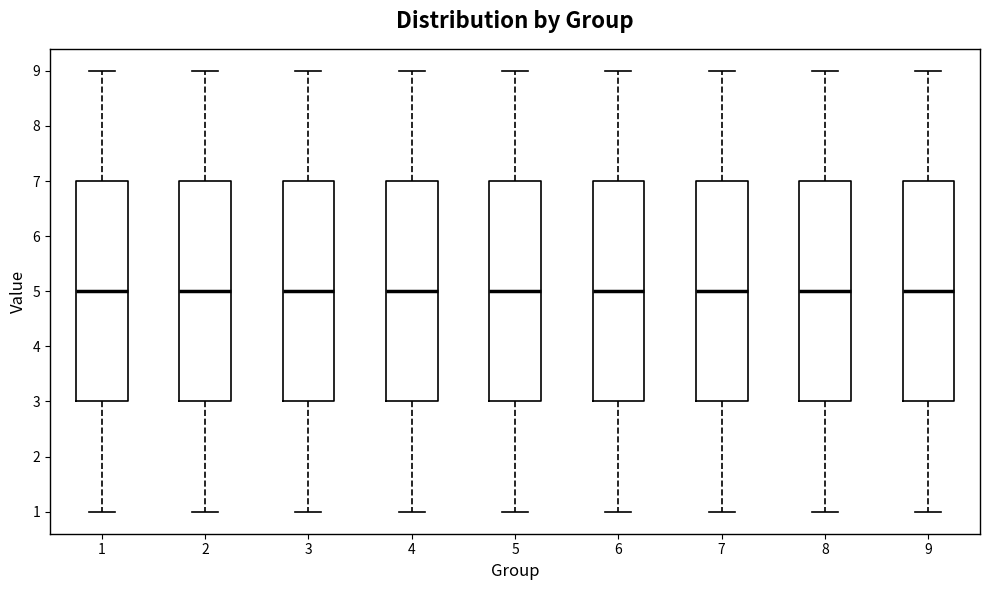

Reading left to right, read every box against the y-axis: the position of its median line, the range the box covers, and the ends of its whiskers. The values are not printed on the chart, so give them approximately, as read against the axis.

1: median 5, box 3 to 7, whiskers 1 to 9
2: median 5, box 3 to 7, whiskers 1 to 9
3: median 5, box 3 to 7, whiskers 1 to 9
4: median 5, box 3 to 7, whiskers 1 to 9
5: median 5, box 3 to 7, whiskers 1 to 9
6: median 5, box 3 to 7, whiskers 1 to 9
7: median 5, box 3 to 7, whiskers 1 to 9
8: median 5, box 3 to 7, whiskers 1 to 9
9: median 5, box 3 to 7, whiskers 1 to 9